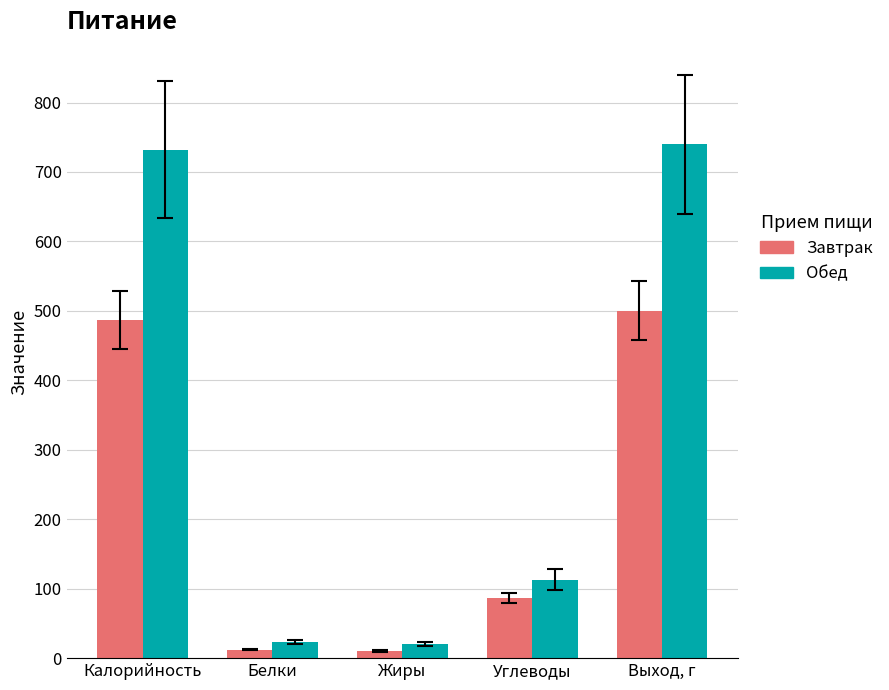

The Обед series shows 732.2 at Калорийность. True or false?

True